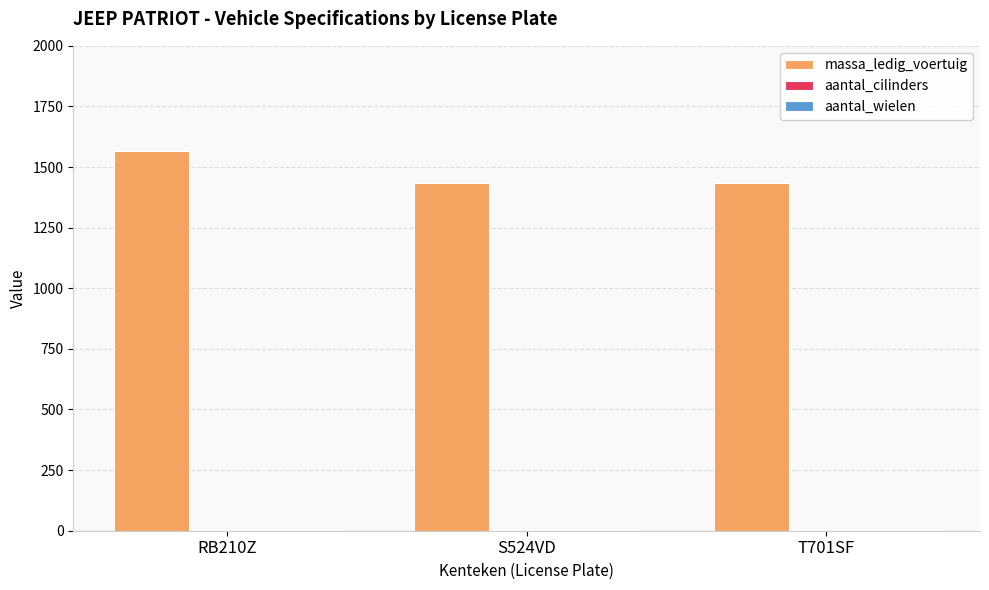

Which series has the largest total across all categories?

massa_ledig_voertuig